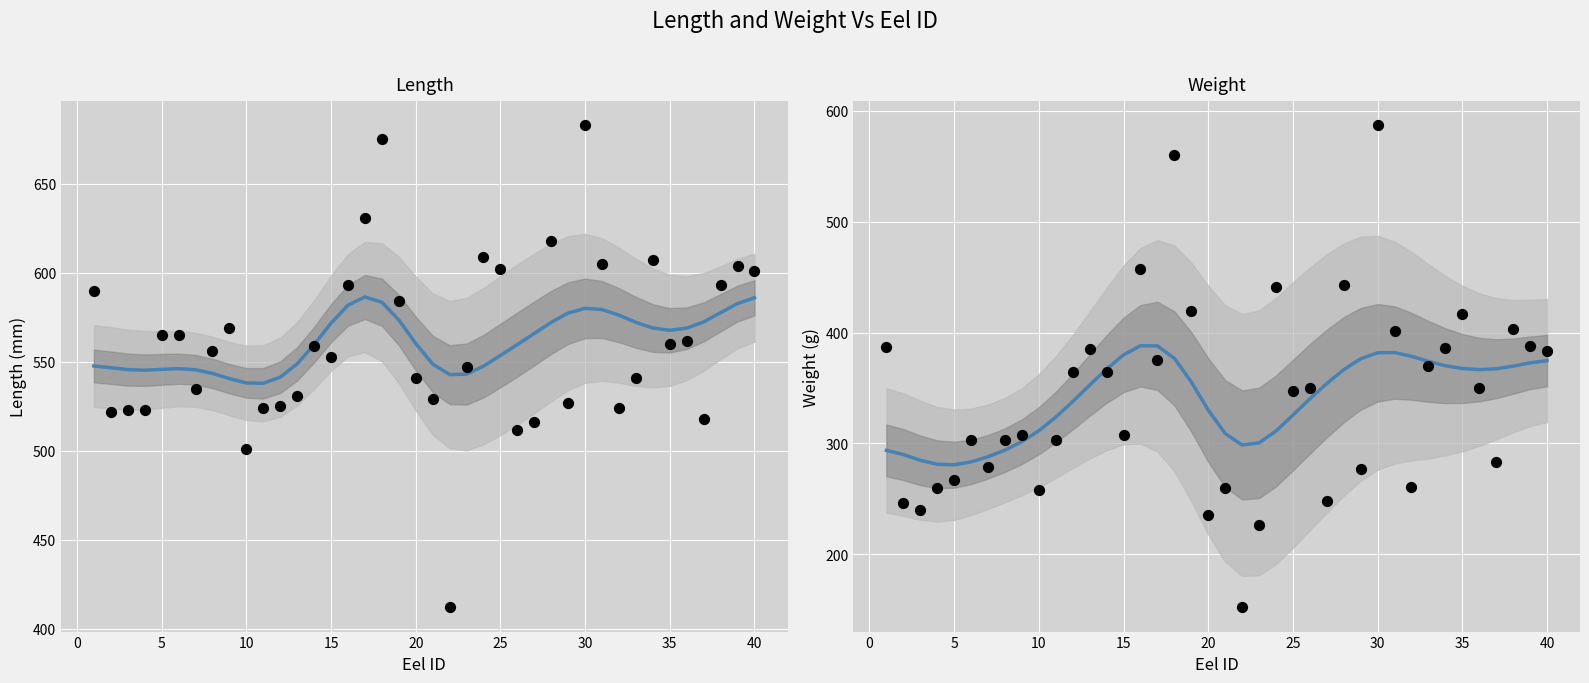

At how many categories does at least one series exceed 427?

40